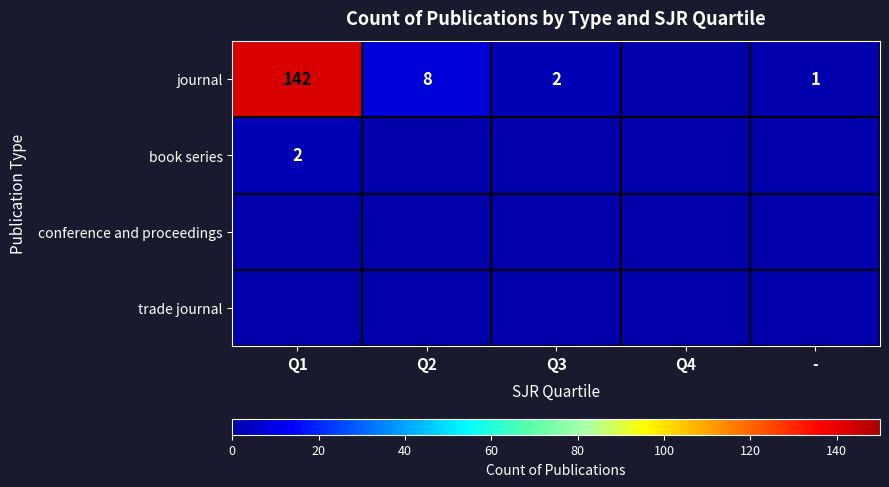

The value of journal at Q1 is 142. True or false?

True